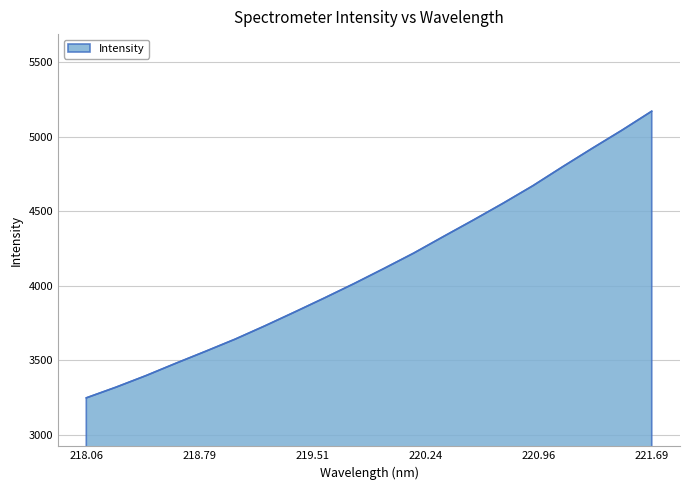

What is the maximum value shown in the chart?

5170.3